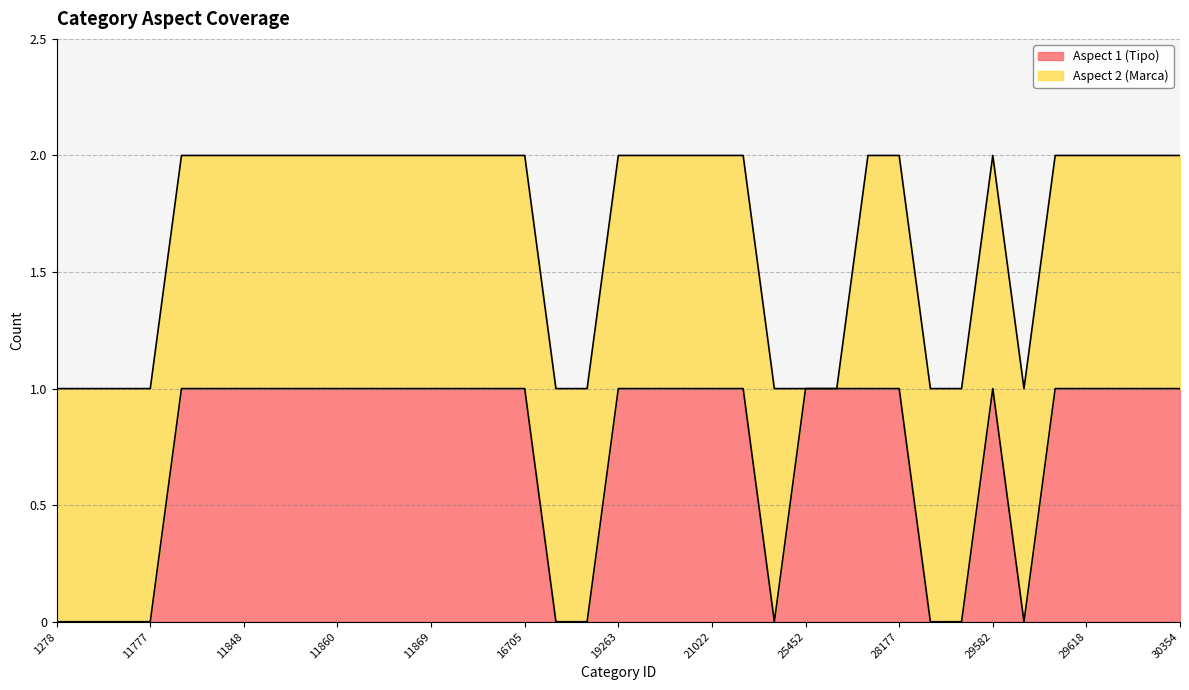

What is the value of the 22nd point from the left?

1